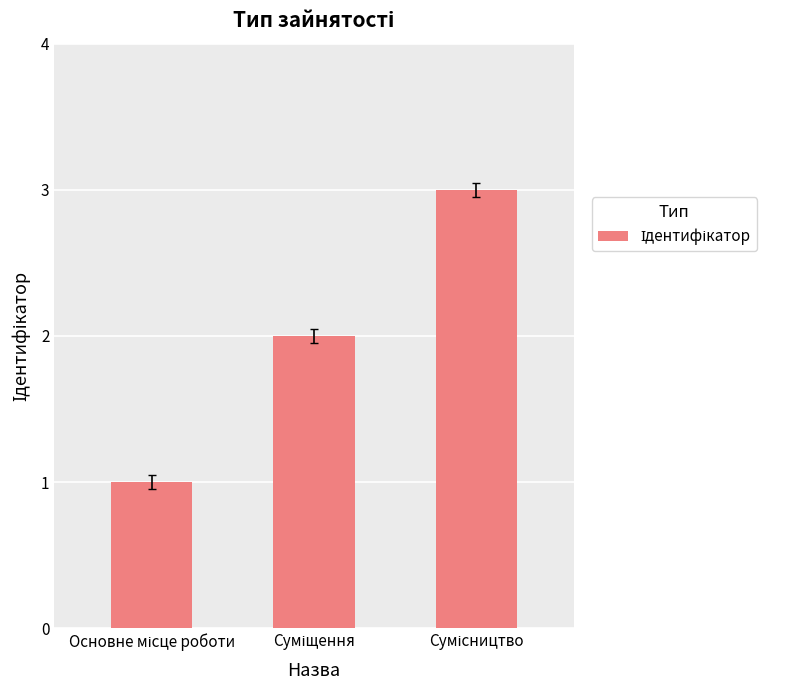

What is the greatest value displayed?

3